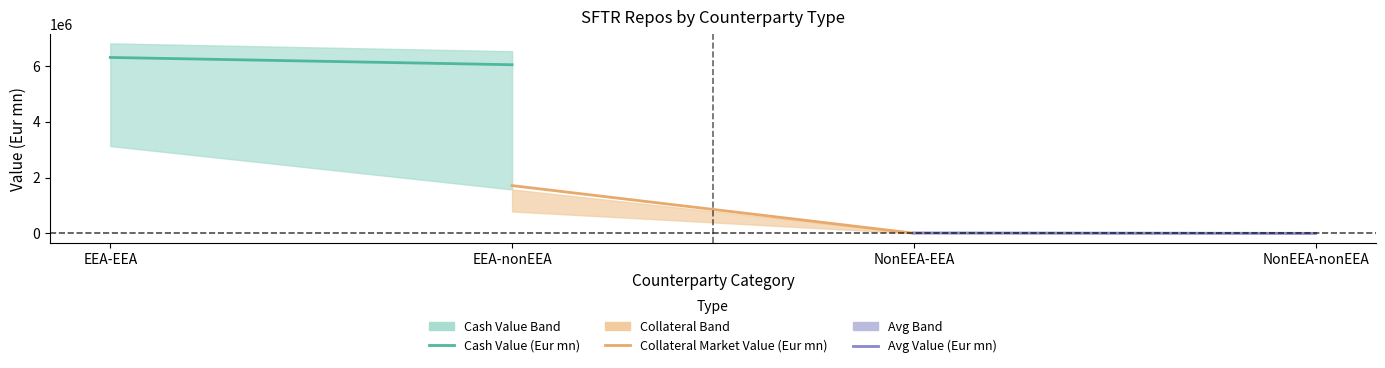

How many lines are shown in the chart?

3